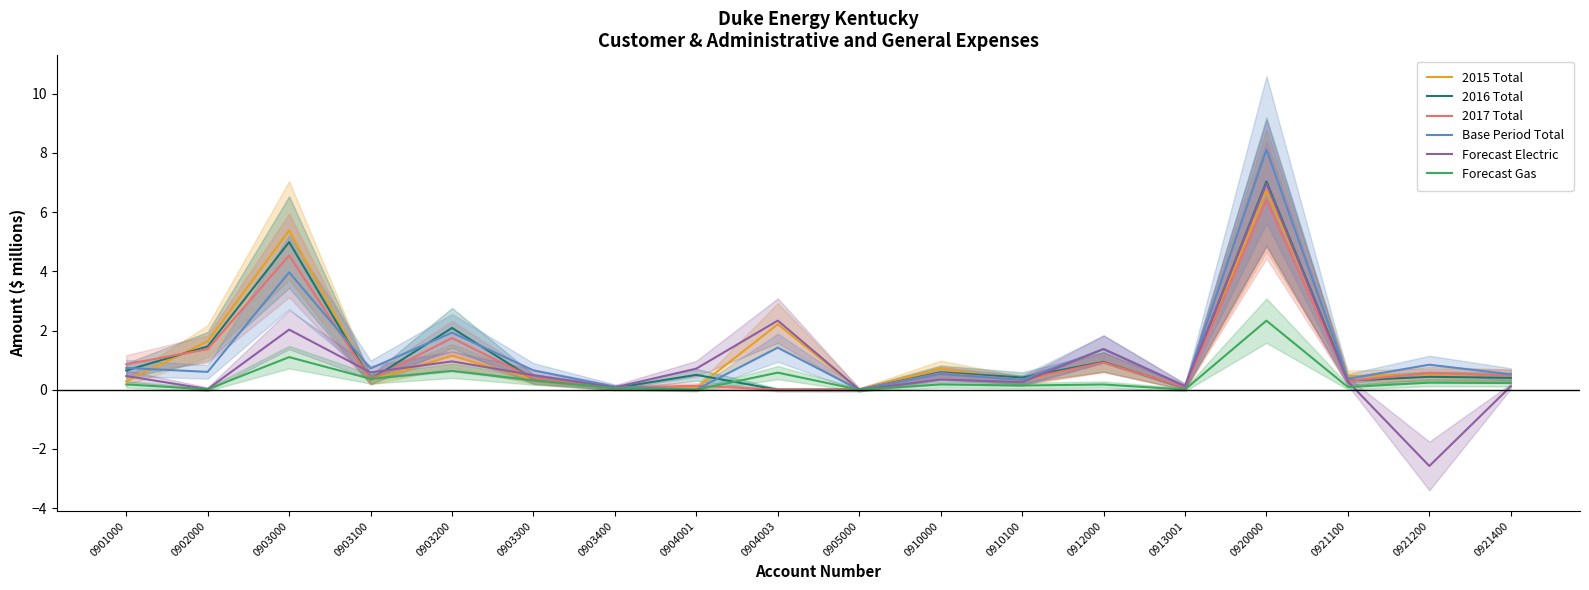

True or false: Base Period Total and Forecast Electric cross at least once.

True